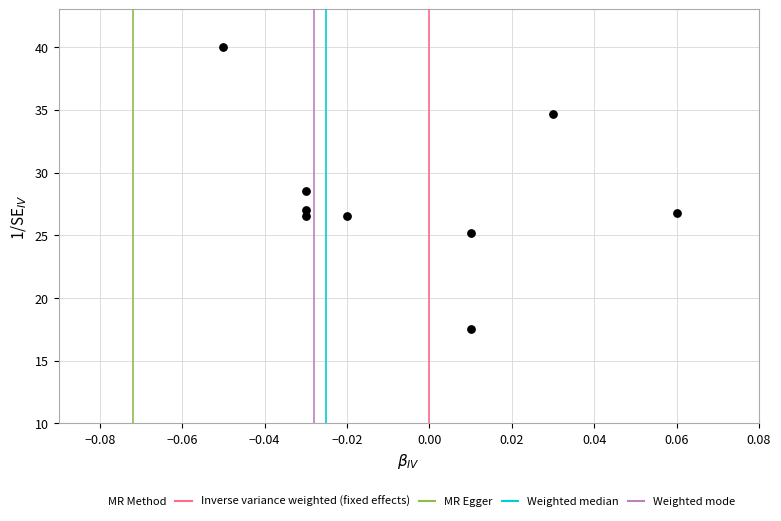

What is the average Y value?

28.1